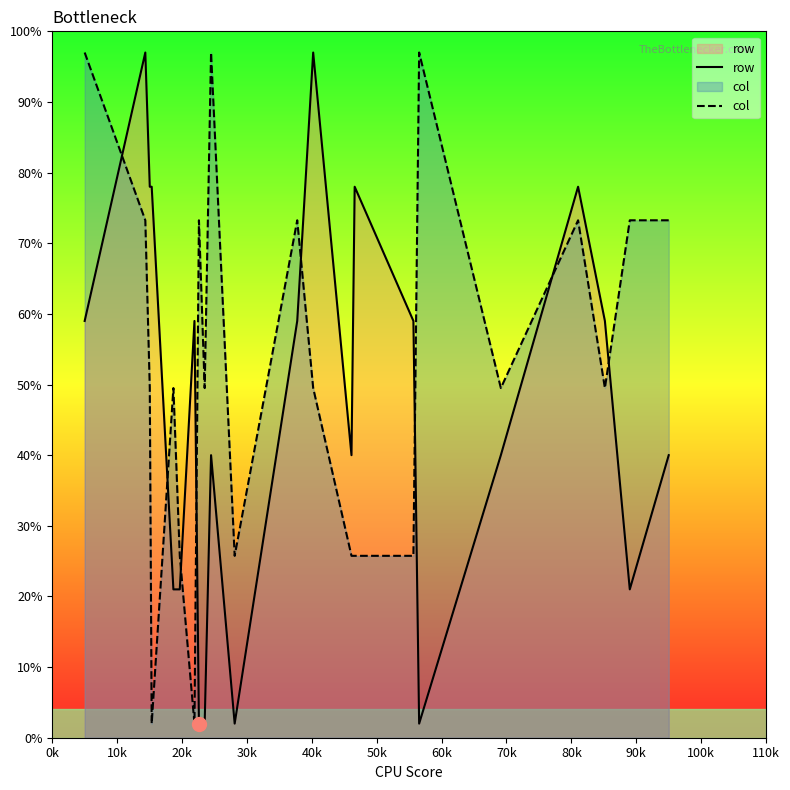

What are all the series names shown in the legend?

row, col